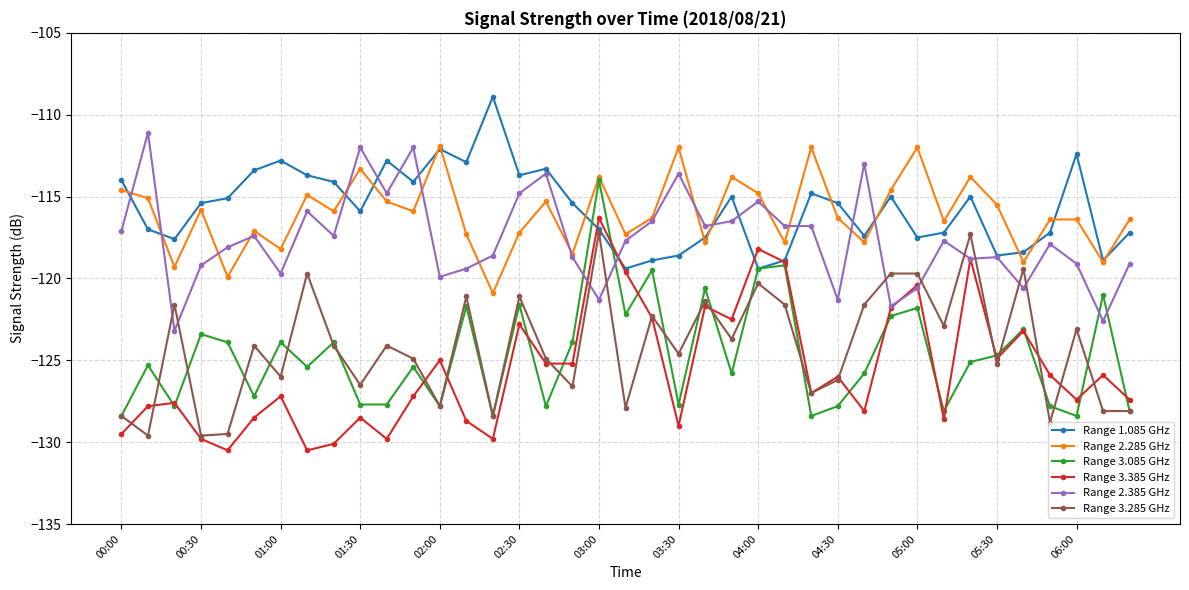

What is the value of the Range 3.285 GHz point at the 3rd from the left?

-121.6